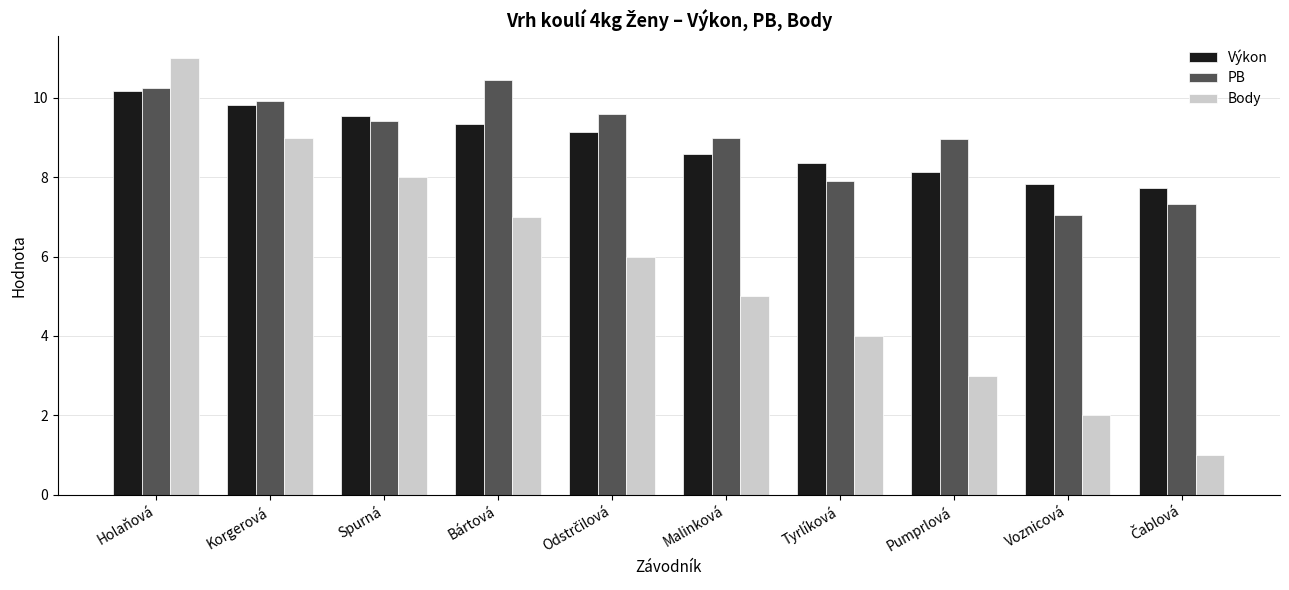

At how many categories does at least one series exceed 3?

10